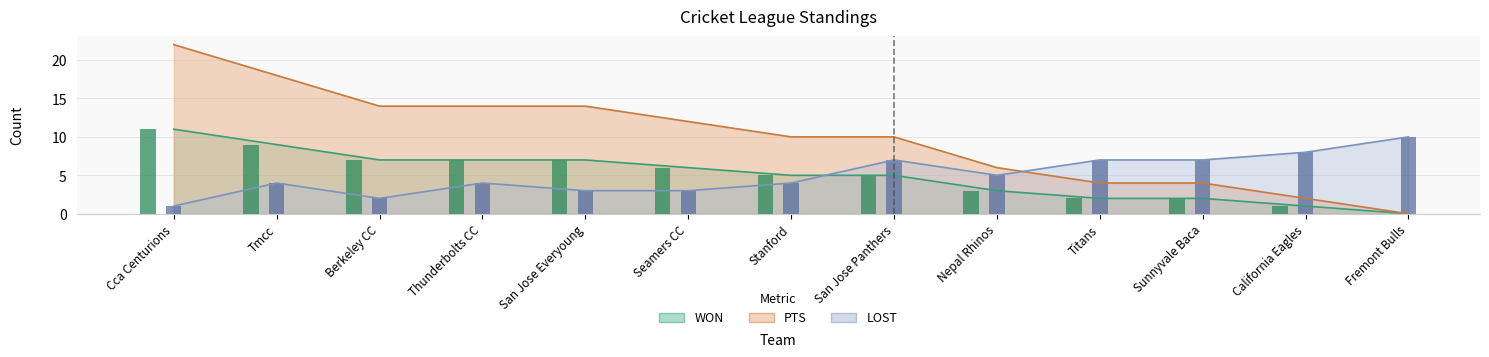

Rank the series at Seamers CC from lowest to highest value.

LOST, WON, PTS